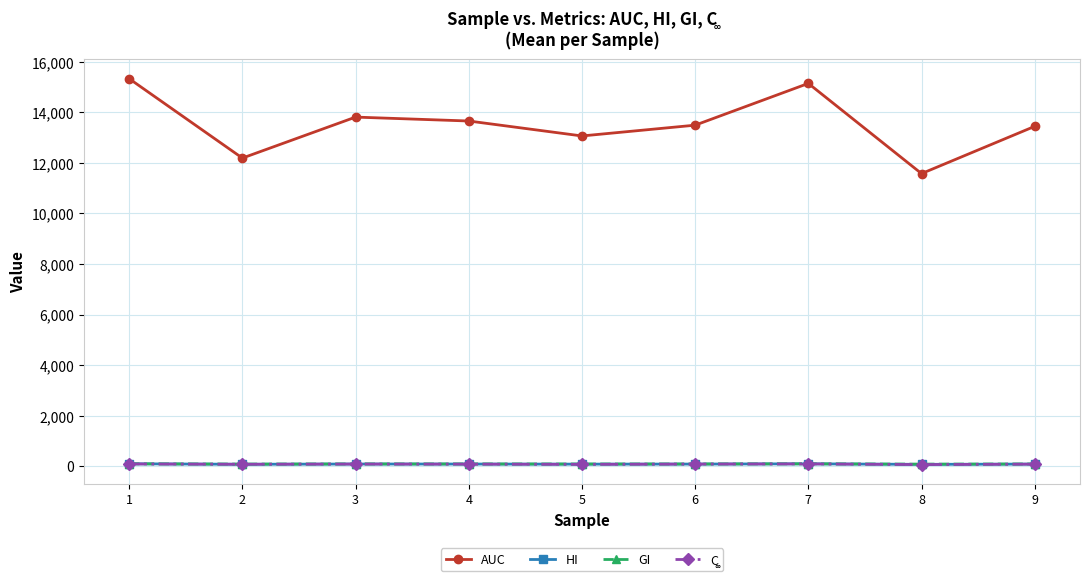

True or false: GI has more than 0 points higher than both neighbors.

True